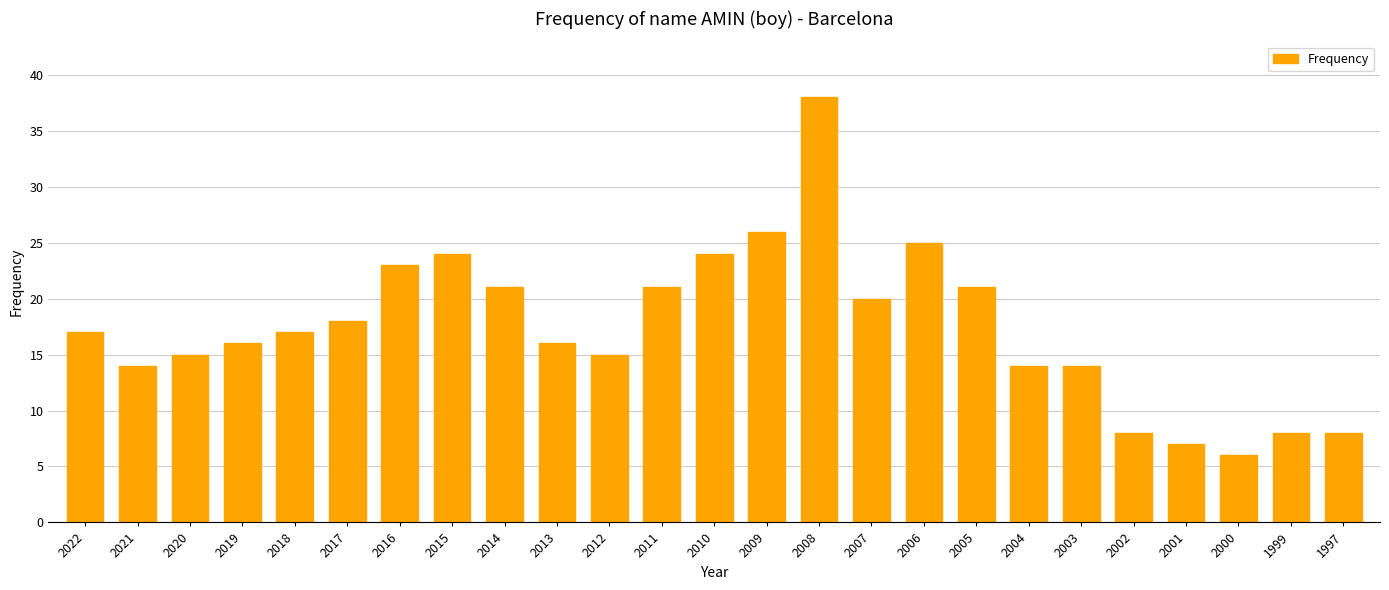

What is the sum of all values?

436